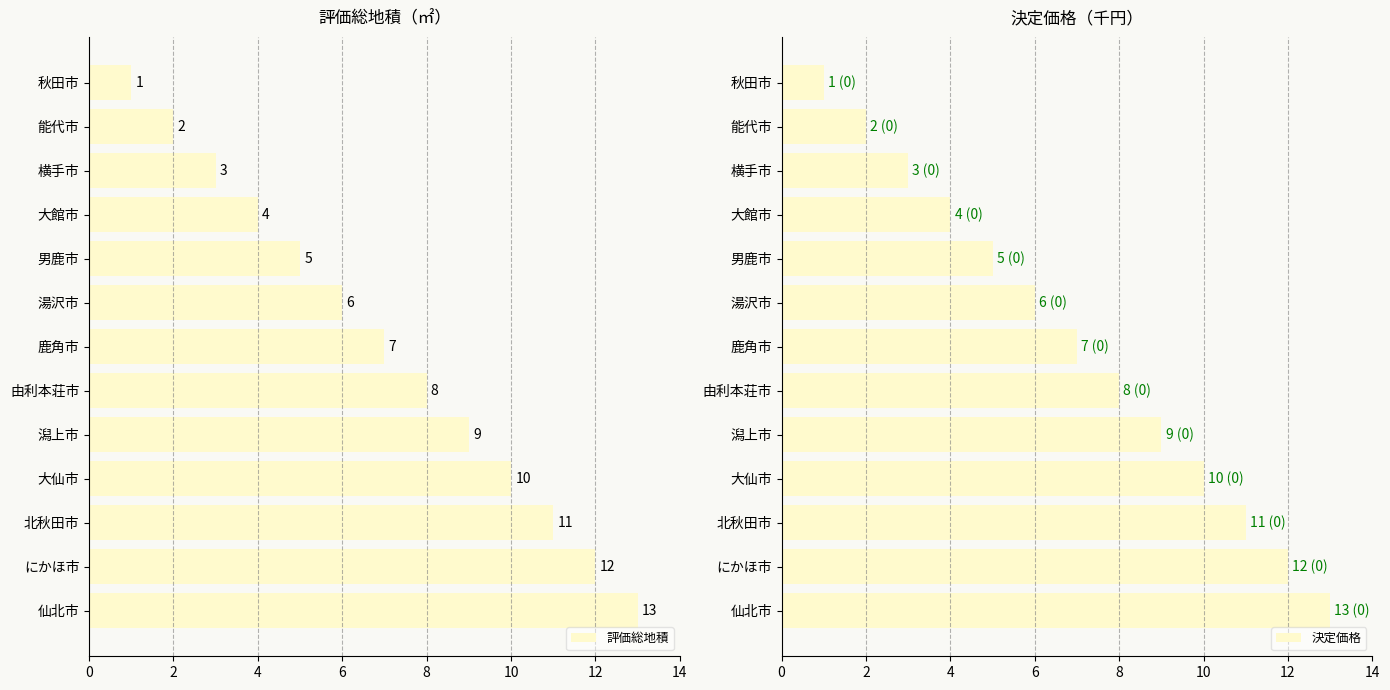

Is it true that 評価総地積 equals 12 at にかほ市?

True